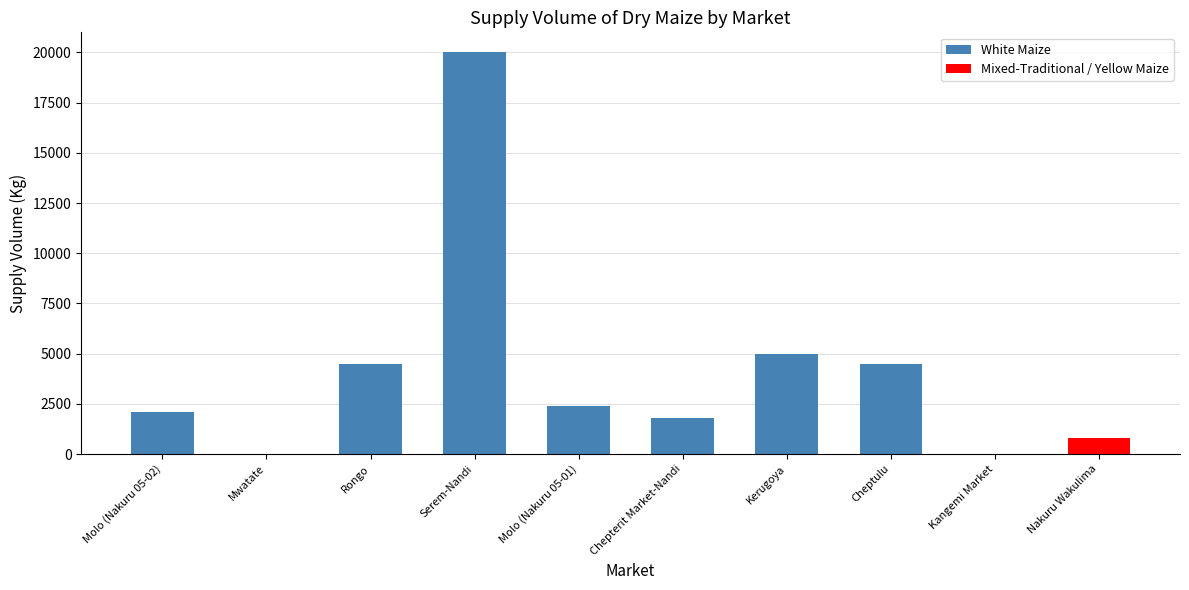

What is the sum of all values?

41118